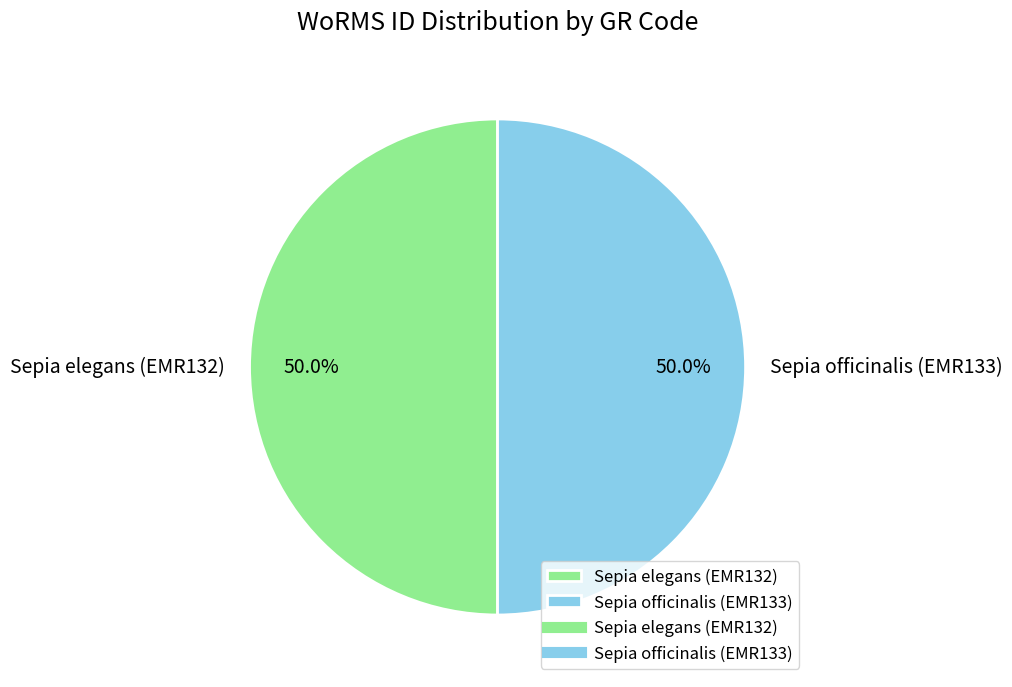

What is the total percentage of Sepia elegans (EMR132) and Sepia officinalis (EMR133)?

100.0%